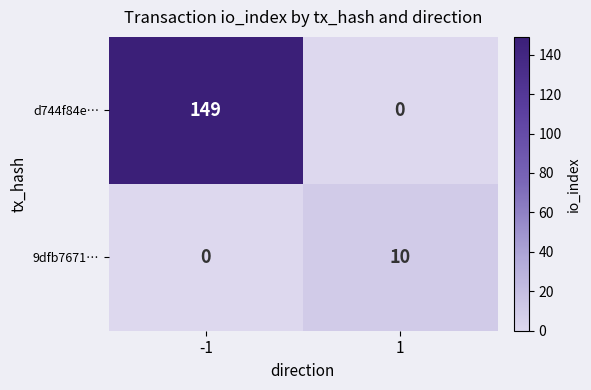

Read the 9dfb7671… value at 1, to the nearest 5.

10